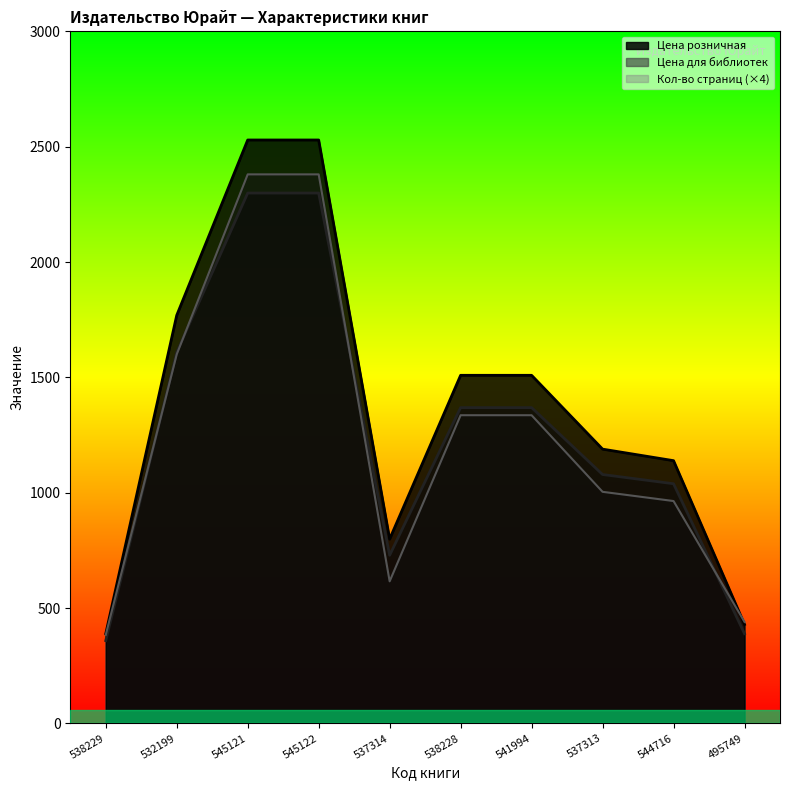

What is the difference between the Цена розничная values at 541994 and 545122?

1020